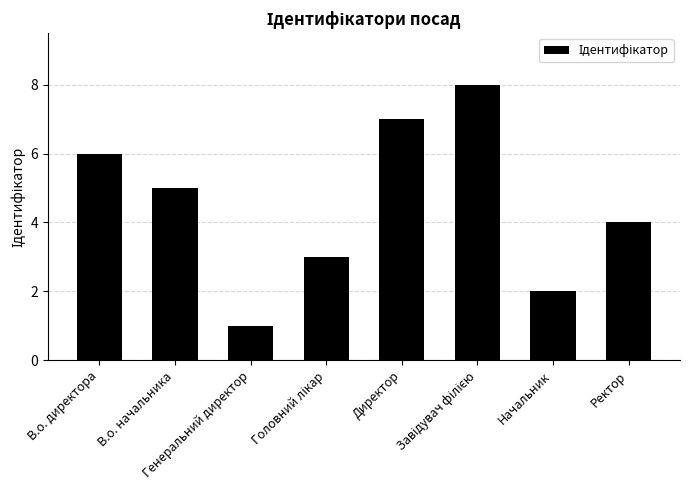

The value at Начальник is 2. True or false?

True